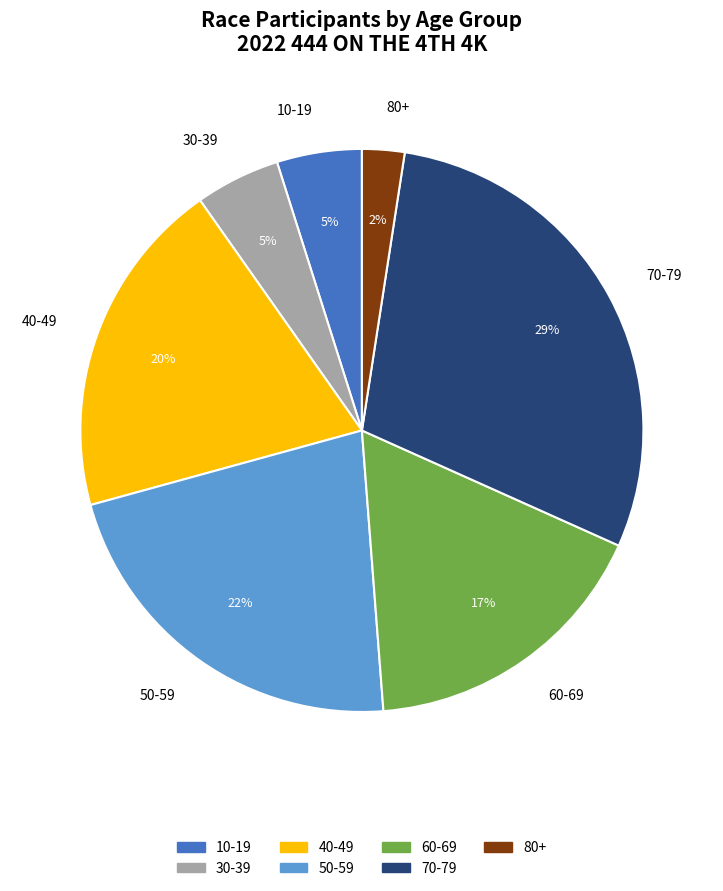

Which slice is the largest?

70-79